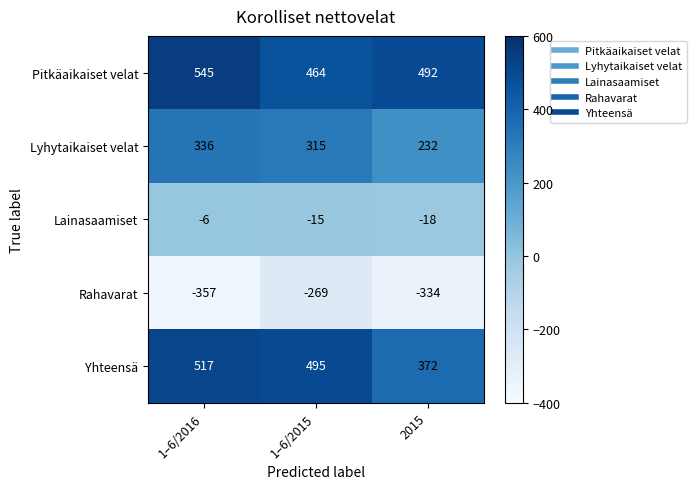

At which label does Lainasaamiset first exceed -15?

1–6/2016